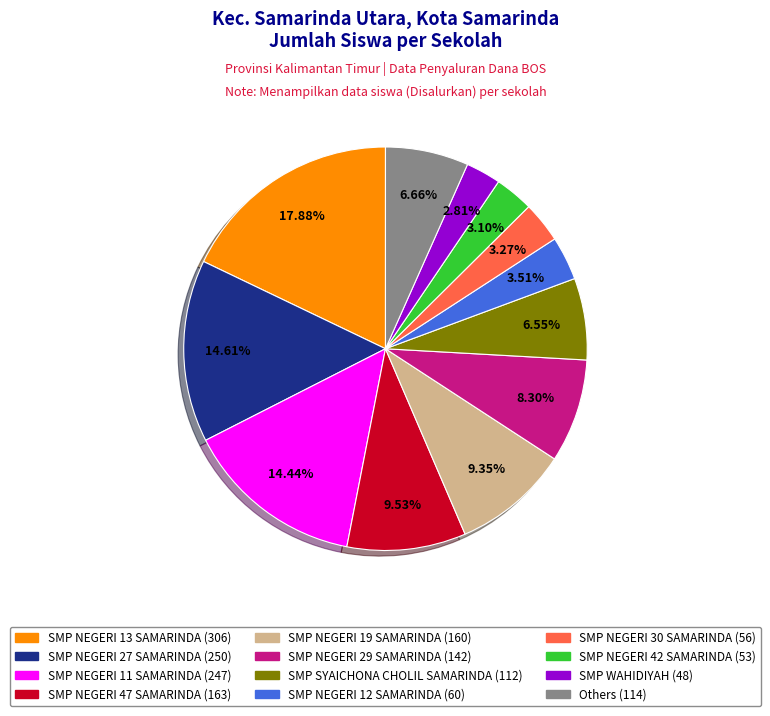

Is there any slice that represents more than half of the pie?

No